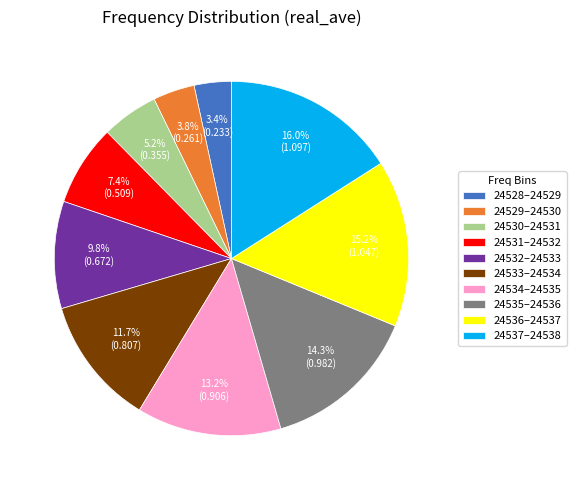

Is there a majority slice in this chart?

No